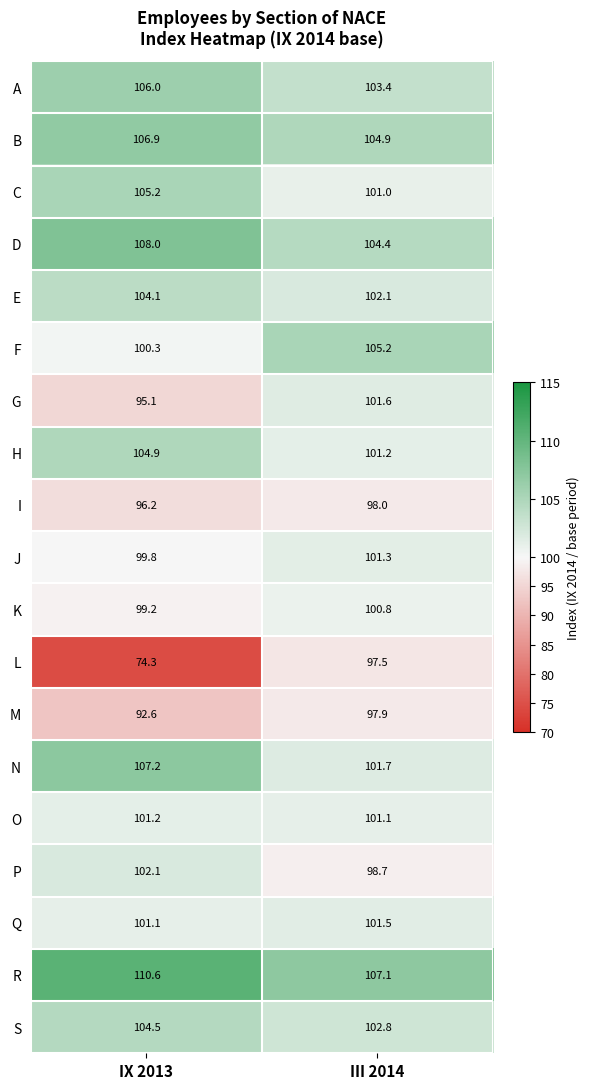

What is the sum of all K values?

200.0